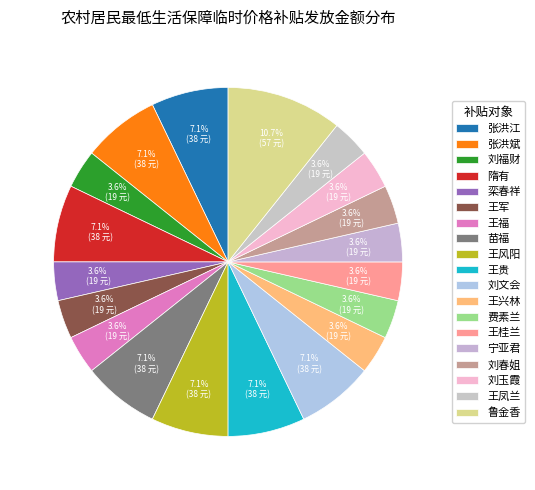

To the nearest percent, what is the difference between the 王风阳 and 费素兰 slice percentages?

4%